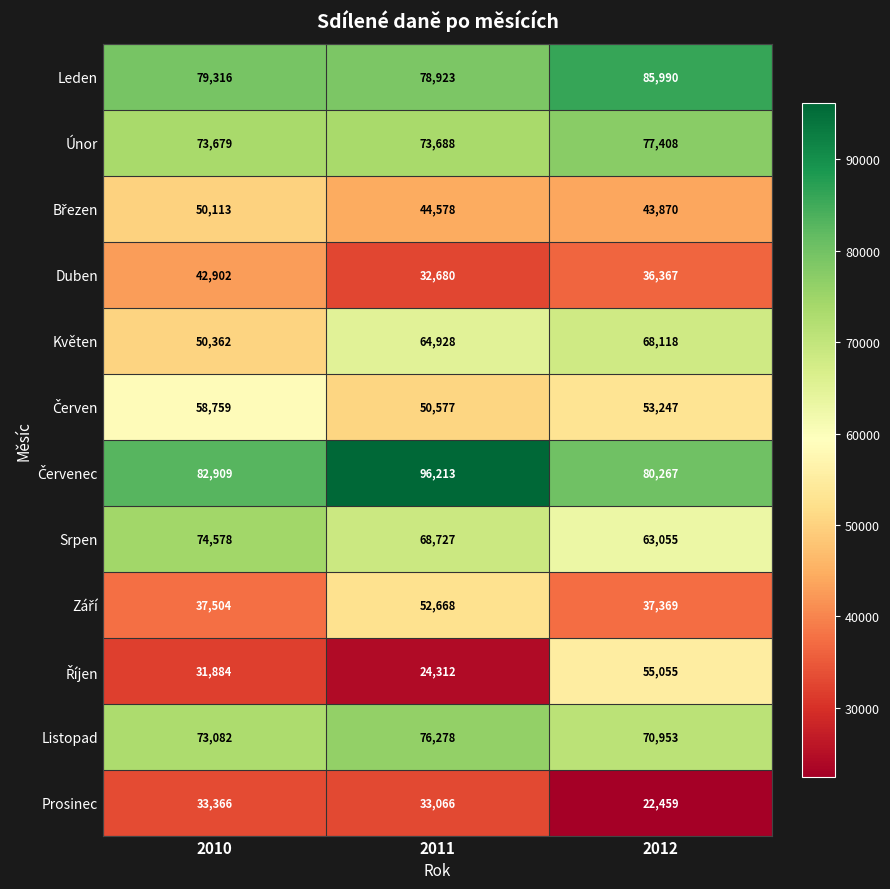

Is the value of Listopad at 2011 greater than the value of Duben at 2010?

Yes